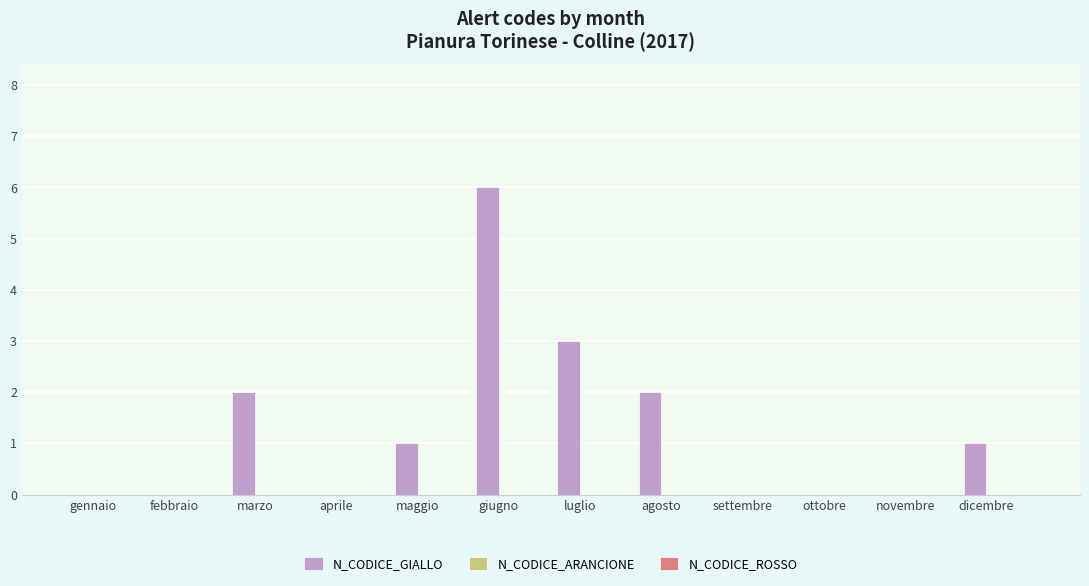

What is the change in value from giugno to agosto?

-4